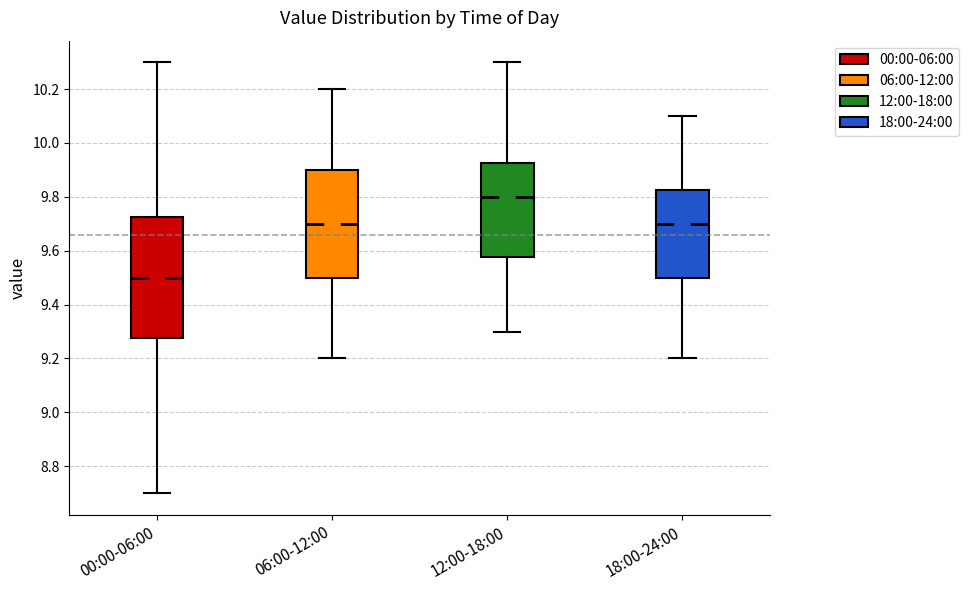

Reading left to right, transcribe this box plot: for each box, give where its median line is, the range the box spans, and where its two whiskers end, as read against the y-axis. The values are not printed on the chart, so give them approximately, as read against the axis.

00:00-06:00: median 9.50, box 9.28 to 9.72, whiskers 8.70 to 10.30
06:00-12:00: median 9.70, box 9.50 to 9.90, whiskers 9.20 to 10.20
12:00-18:00: median 9.80, box 9.58 to 9.92, whiskers 9.30 to 10.30
18:00-24:00: median 9.70, box 9.50 to 9.82, whiskers 9.20 to 10.10